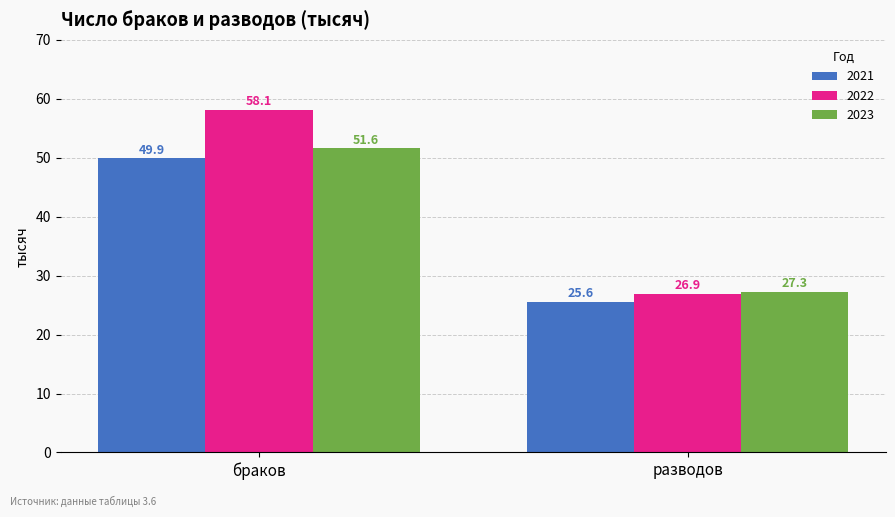

What is the highest value of the 2023 series?

51.6